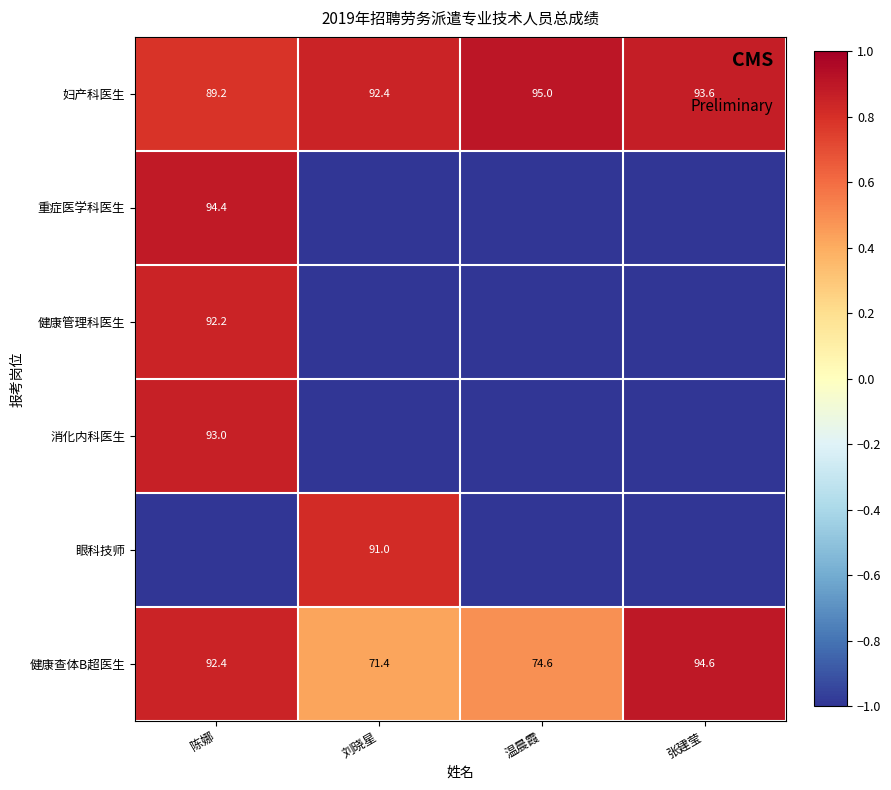

List the series in order of their peak value, highest first.

妇产科医生, 健康查体B超医生, 重症医学科医生, 消化内科医生, 健康管理科医生, 眼科技师